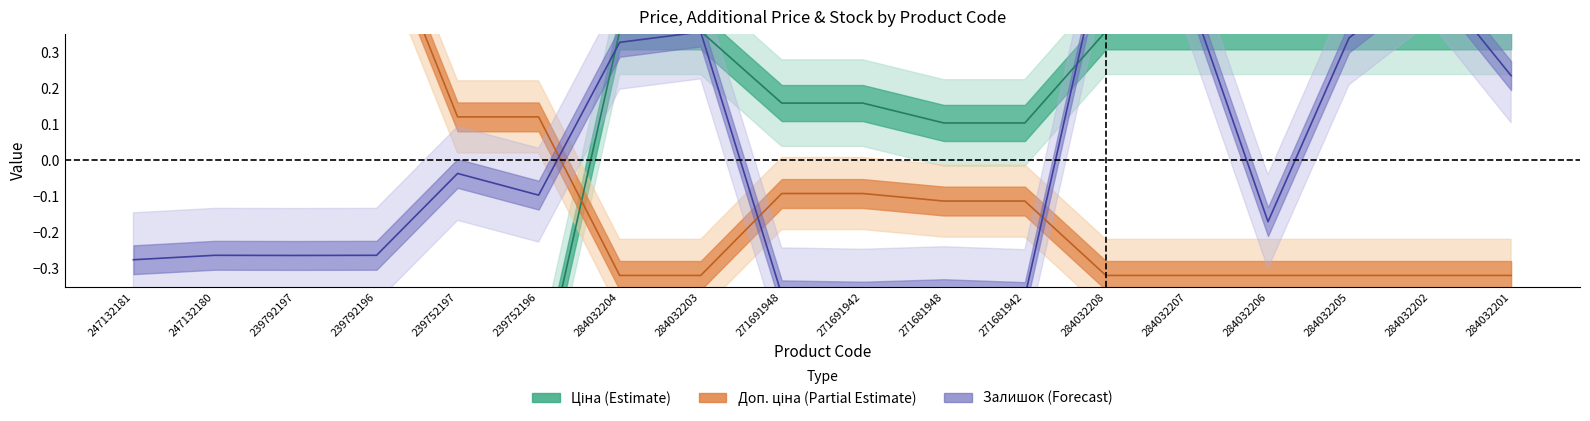

At which category does Залишок reach its first local valley?

239792197